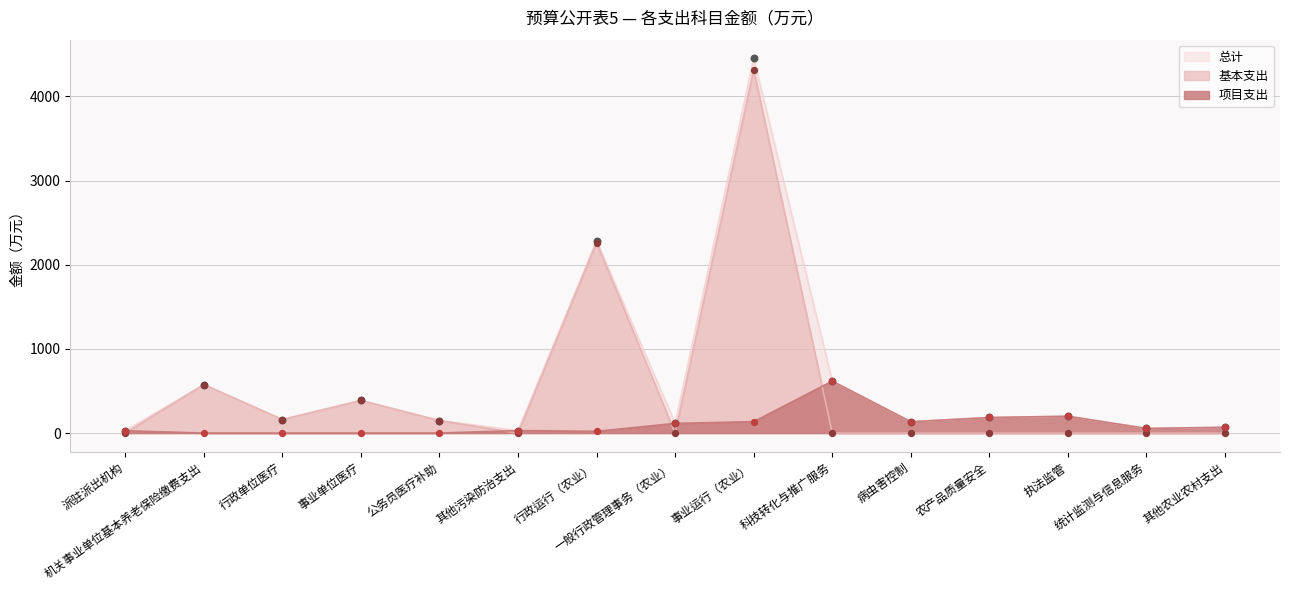

What is the total value across all series at 执法监管?

400.0